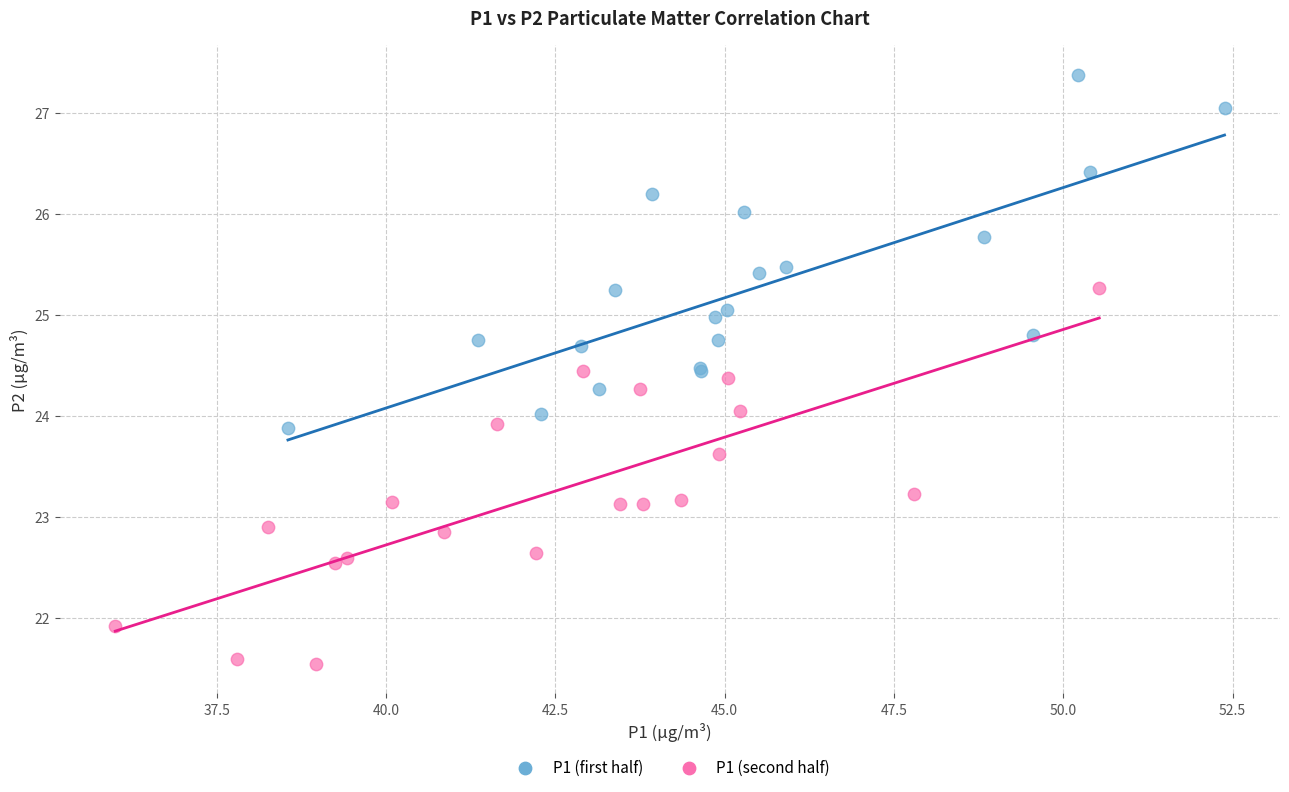

Which series contains the highest Y value?

P1 (first half)